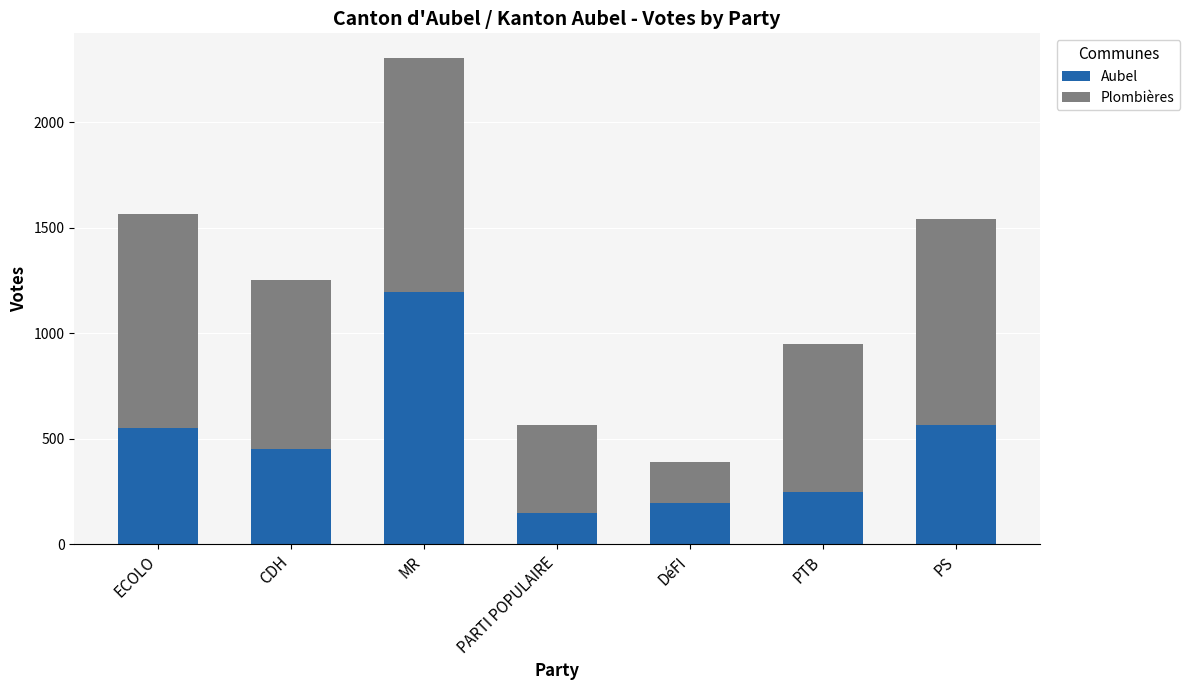

What is the average value of the Aubel series?

479